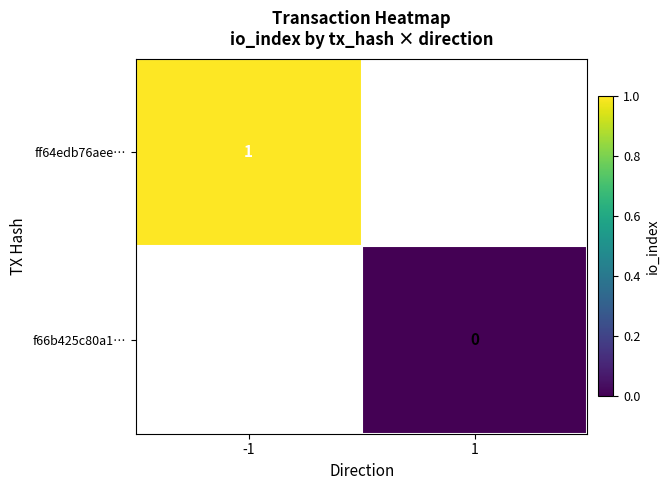

The value of ff64edb76aee… at -1 is 0. True or false?

False